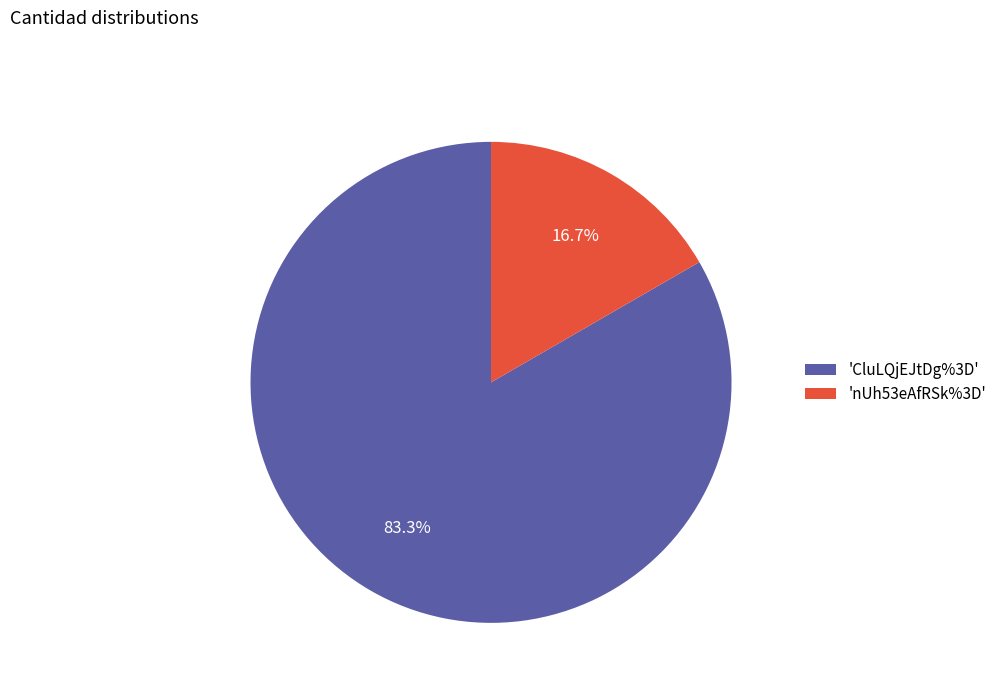

Count the number of slices in the pie.

2